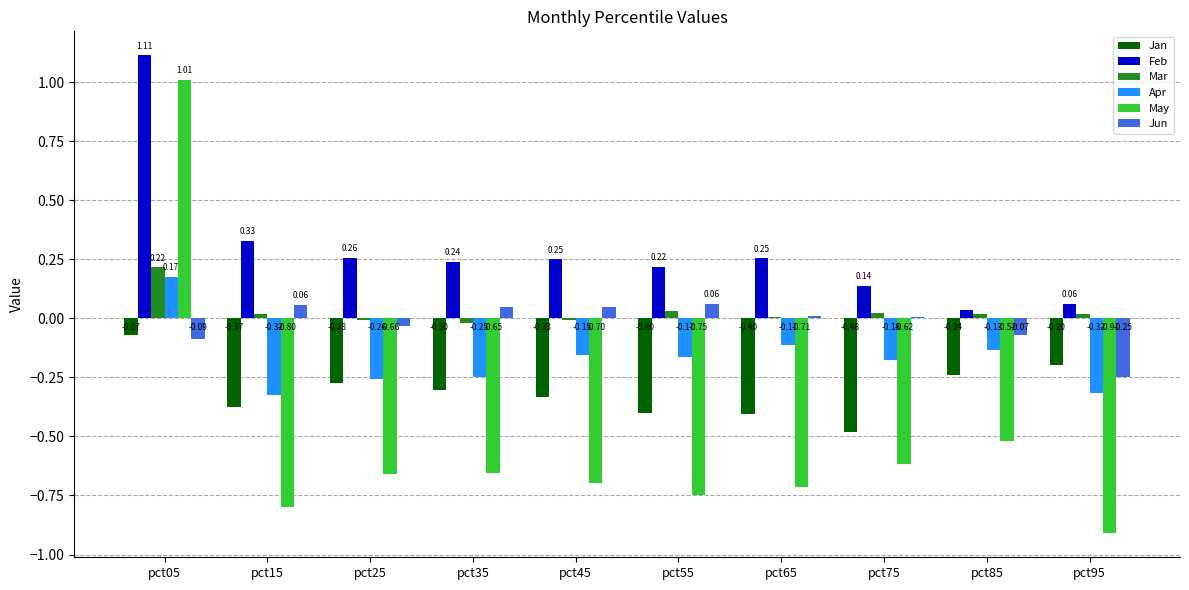

What are all the series names shown in the legend?

Jan, Feb, Mar, Apr, May, Jun